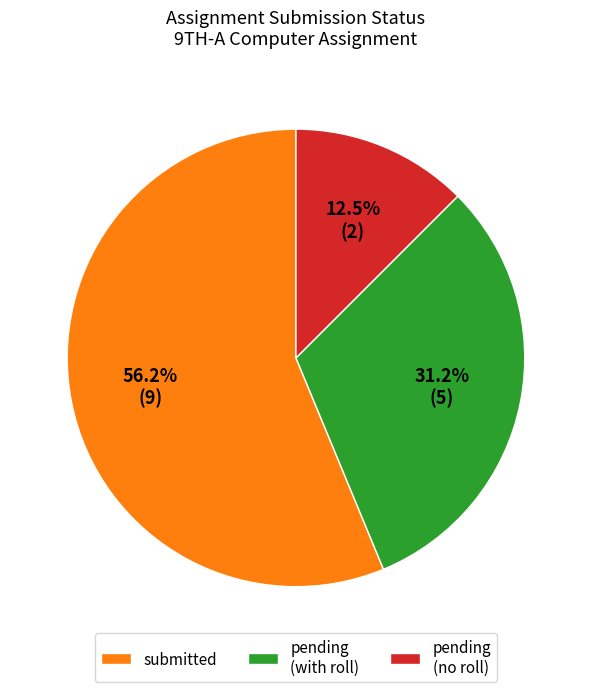

Rank the categories by value from lowest to highest.

pending (no roll), pending (with roll), submitted